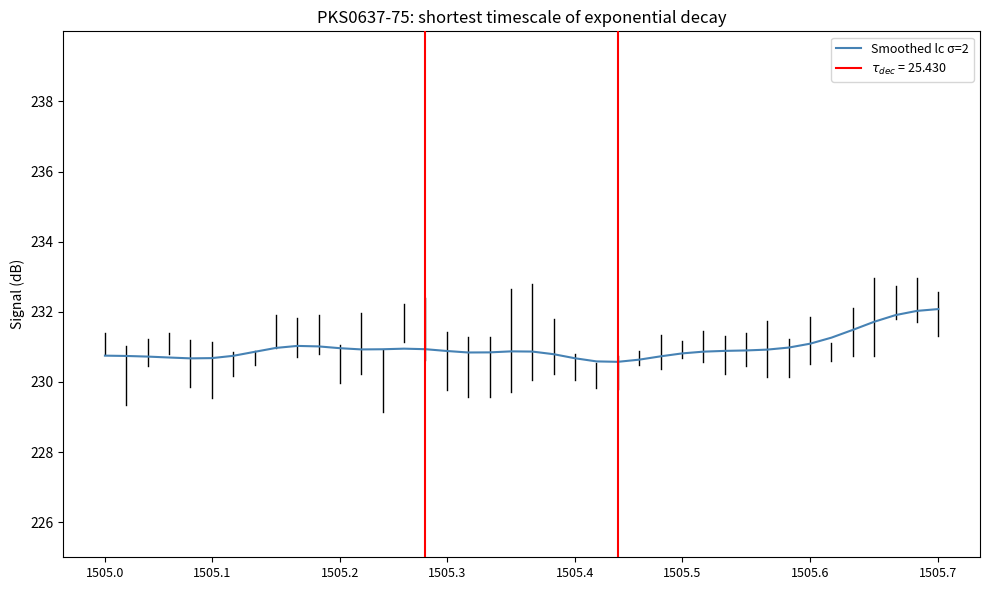

At which label is the value closest to 231?

10